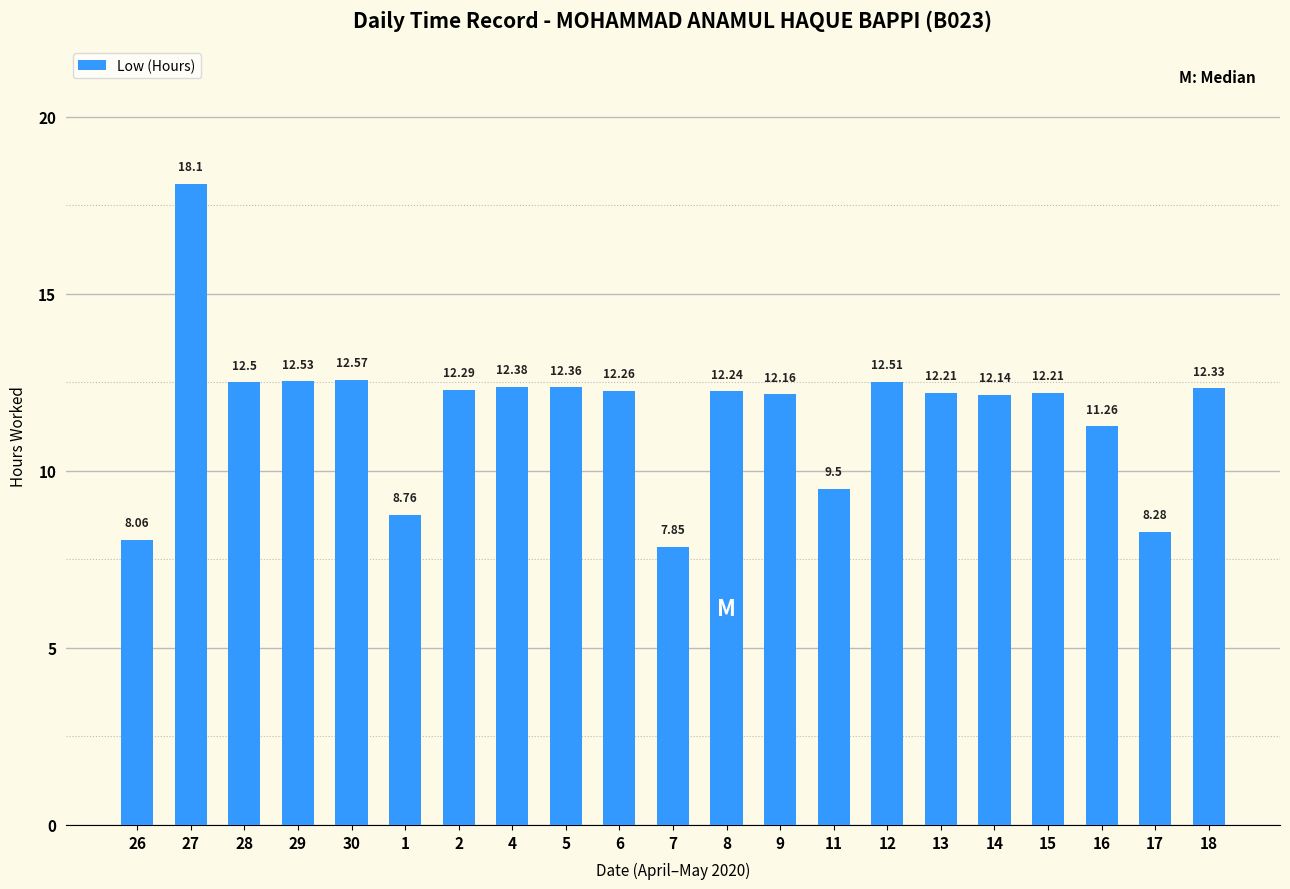

What is the change in value from 7 to 17?

+0.4